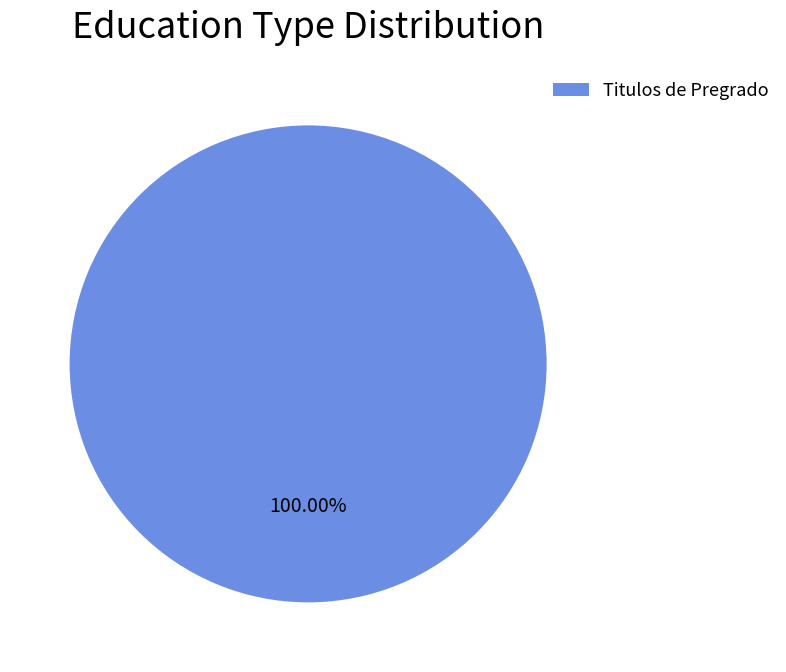

Count the number of slices in the pie.

1